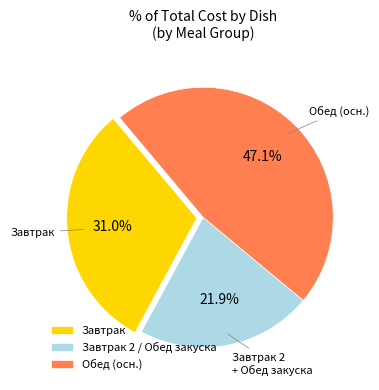

Between Завтрак 2 / Обед закуска and Завтрак, which is larger?

Завтрак